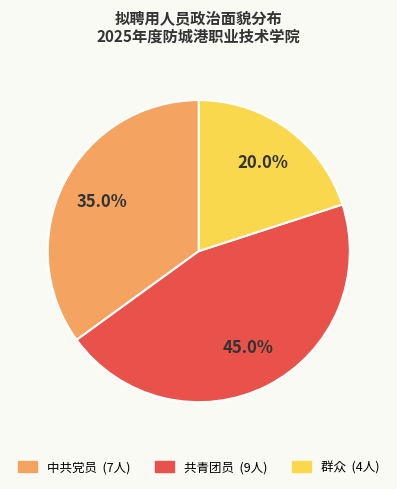

To the nearest percent, what portion does 中共党员 represent?

35%